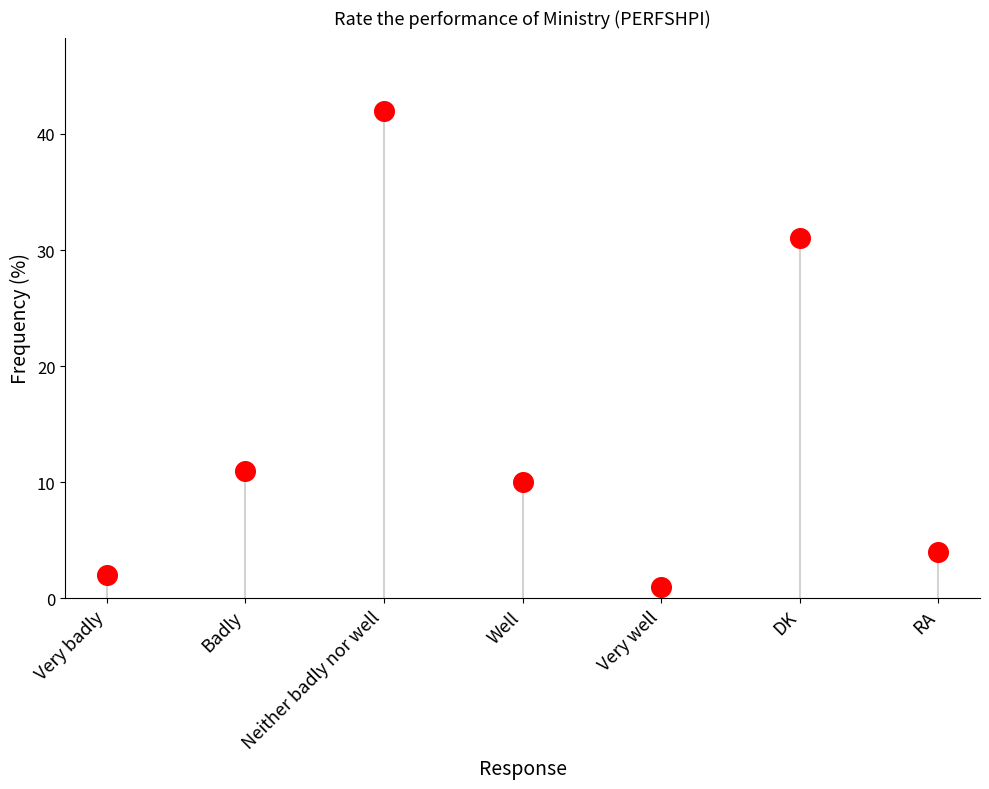

What is the range of Y values (max minus min)?

41